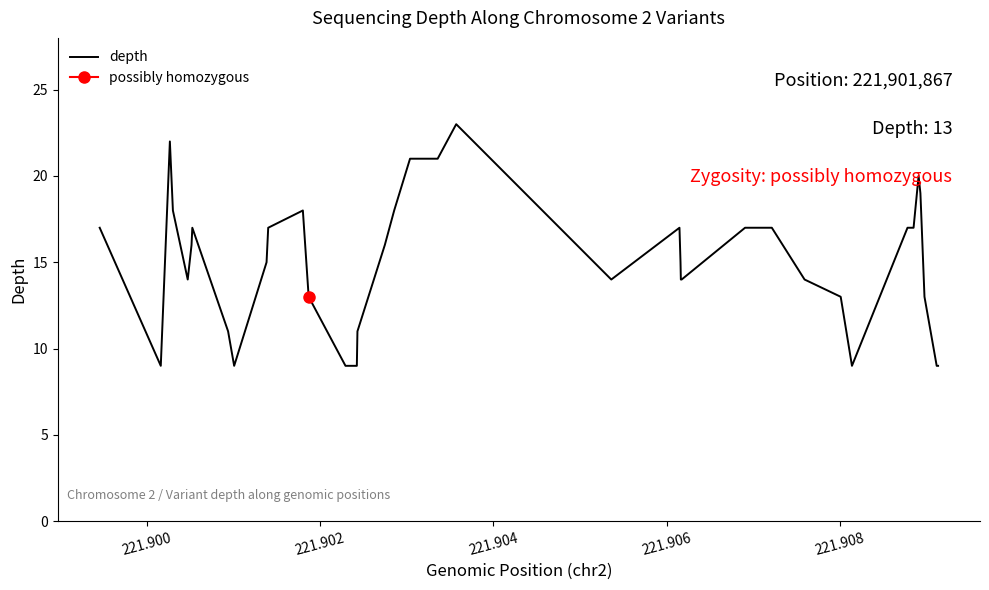

What is the average value?

15